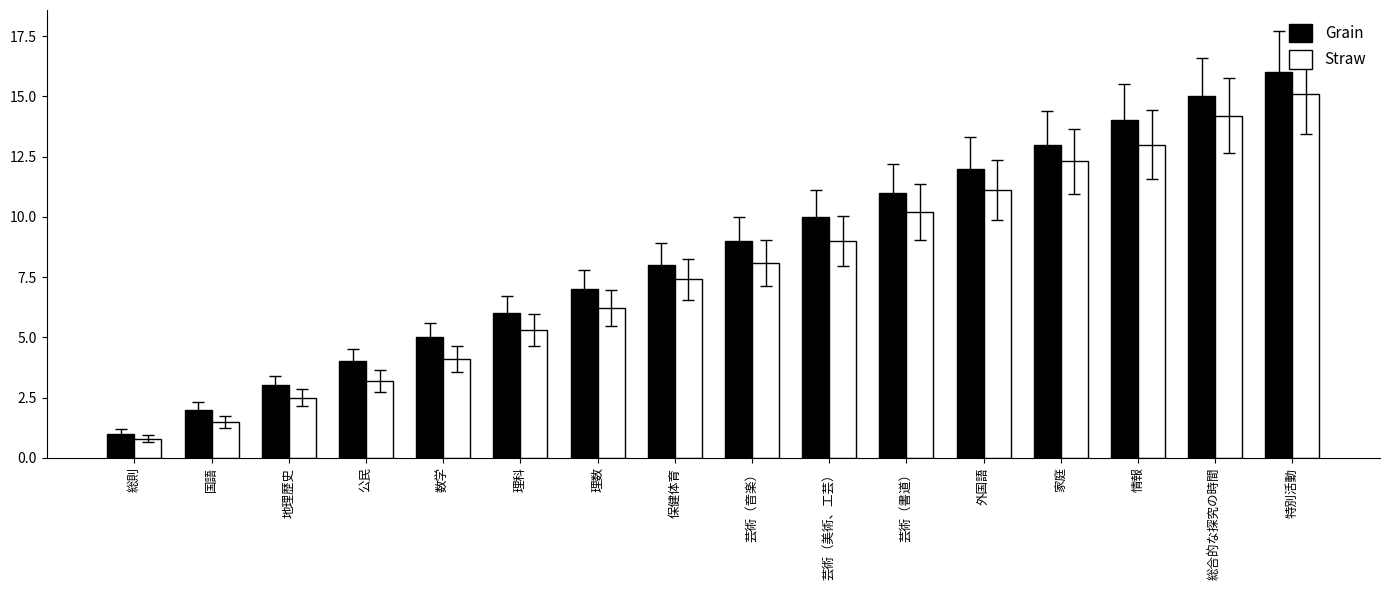

Are the bars grouped side by side (vs. stacked)?

Yes